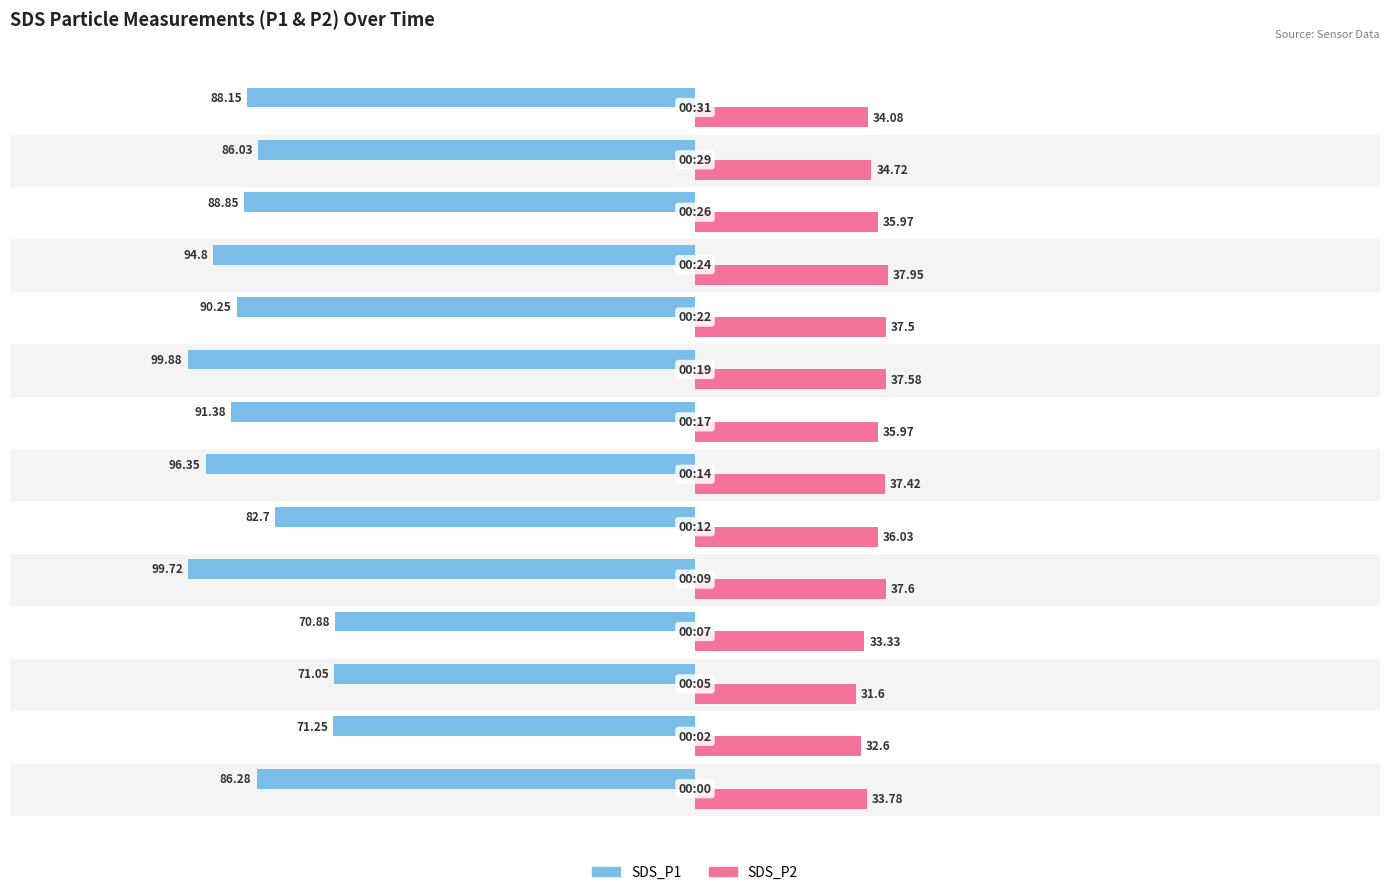

Which series has the largest total across all categories?

SDS_P2